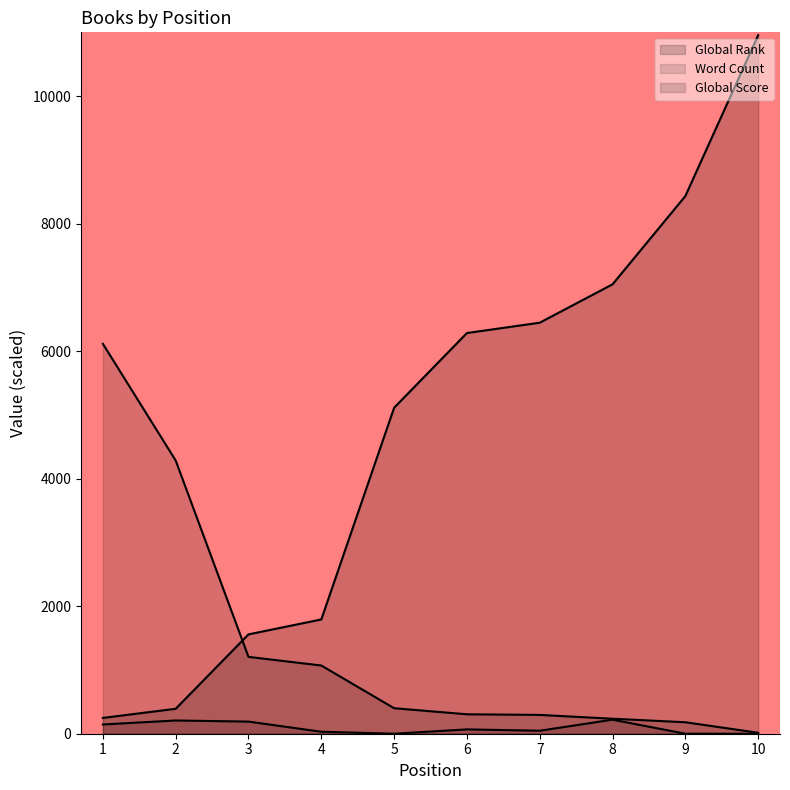

Which series has the largest total across all categories?

Global Rank